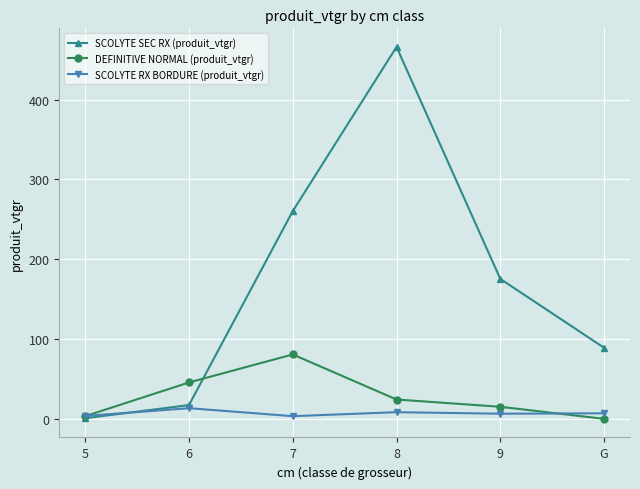

What are all the series names shown in the legend?

SCOLYTE SEC RX (produit_vtgr), DEFINITIVE NORMAL (produit_vtgr), SCOLYTE RX BORDURE (produit_vtgr)